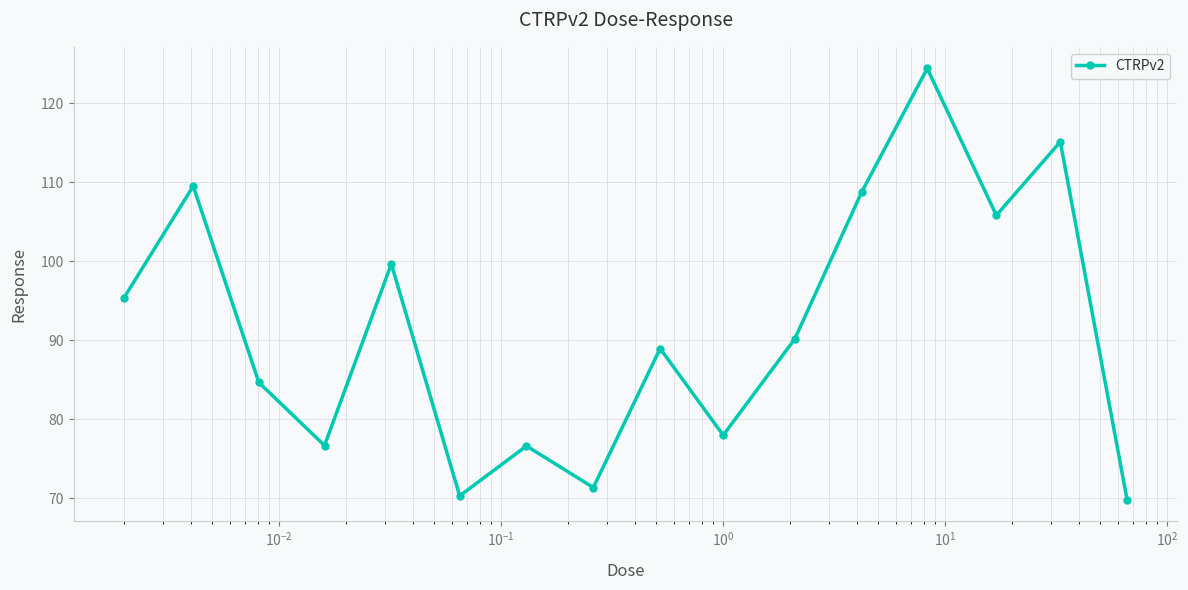

What is the value of the 15th point from the left?

115.1